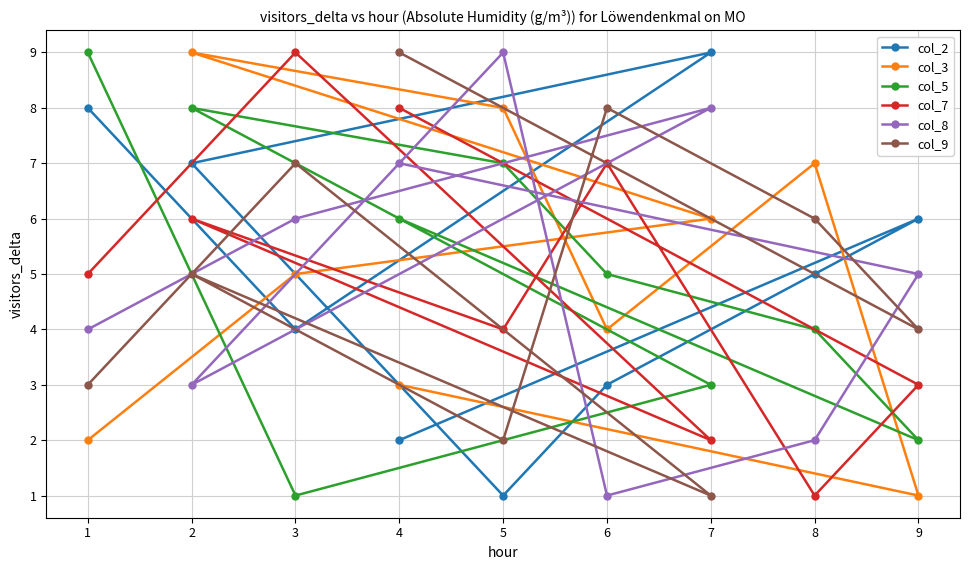

Rank the series at 6 from lowest to highest value.

col_8, col_2, col_3, col_5, col_7, col_9